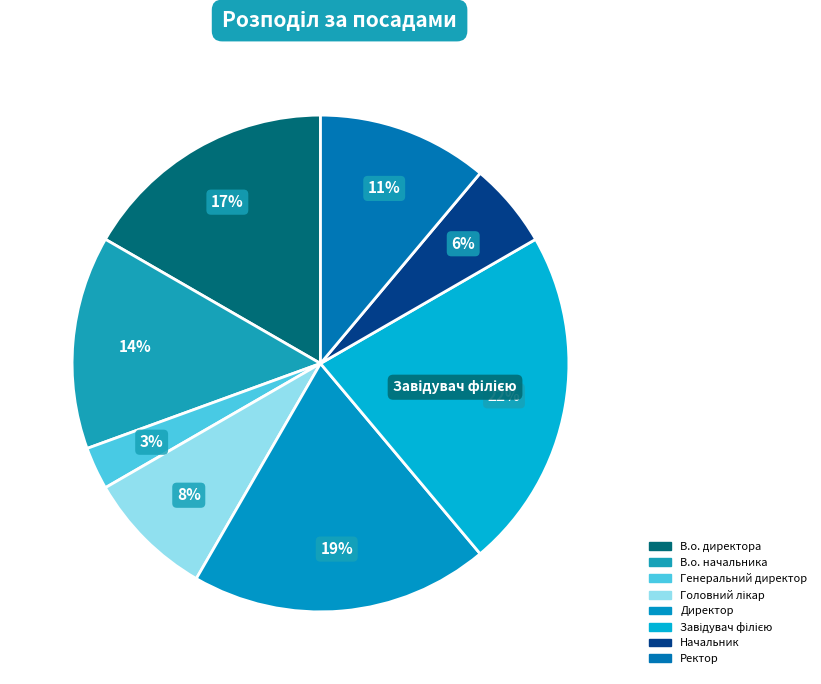

What percentage is NOT represented by В.о. директора?

83.3%